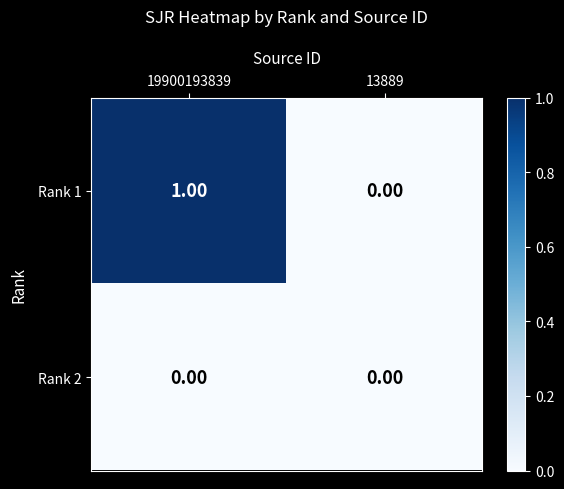

Which series has the largest total across all categories?

Rank 1